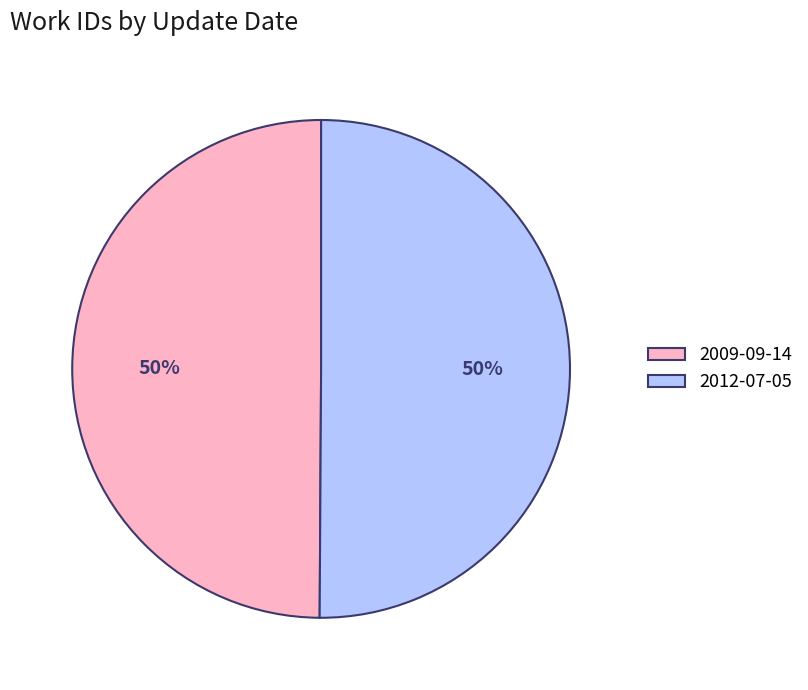

To the nearest percent, what portion does 2012-07-05 represent?

50%